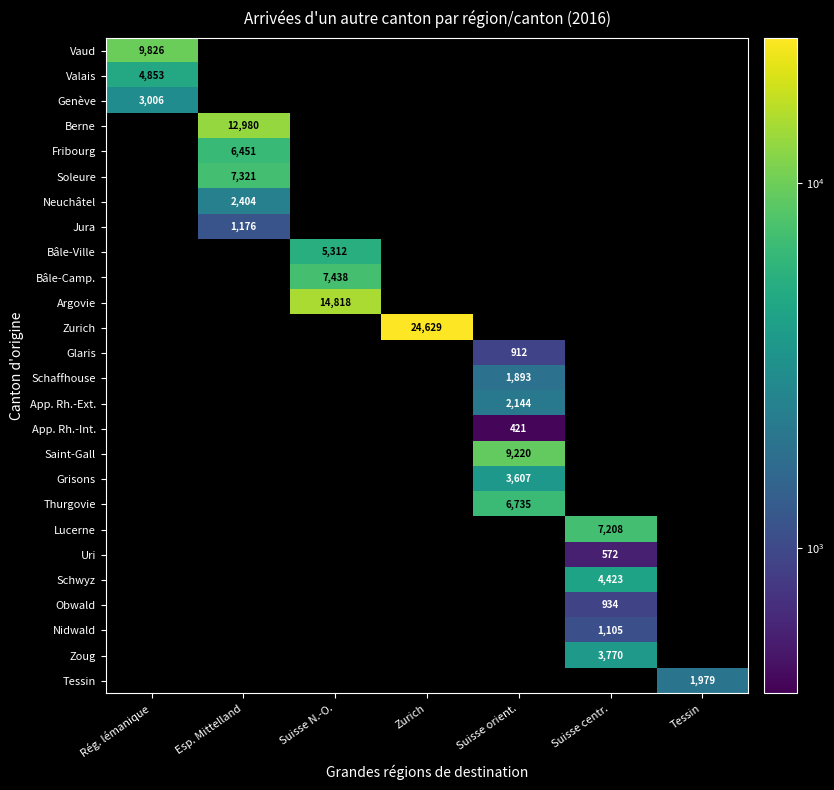

True or false: Valais has a value of 4853 at Rég. lémanique.

True